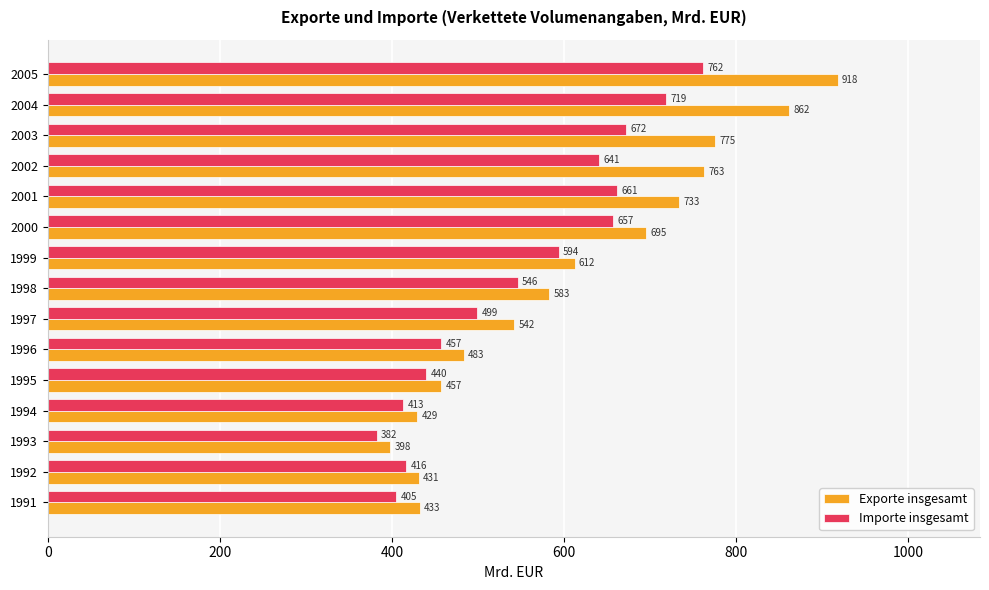

How many values in the Exporte insgesamt series exceed 582?

8